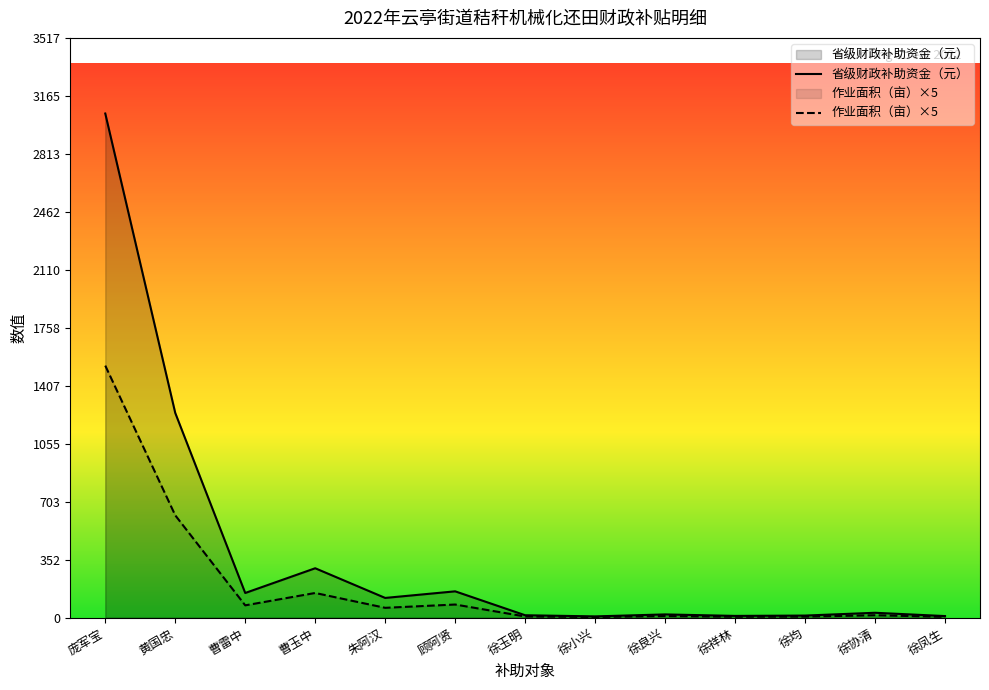

What is the sum of the 作业面积（亩） values at 徐协清 and 徐均?

43.0